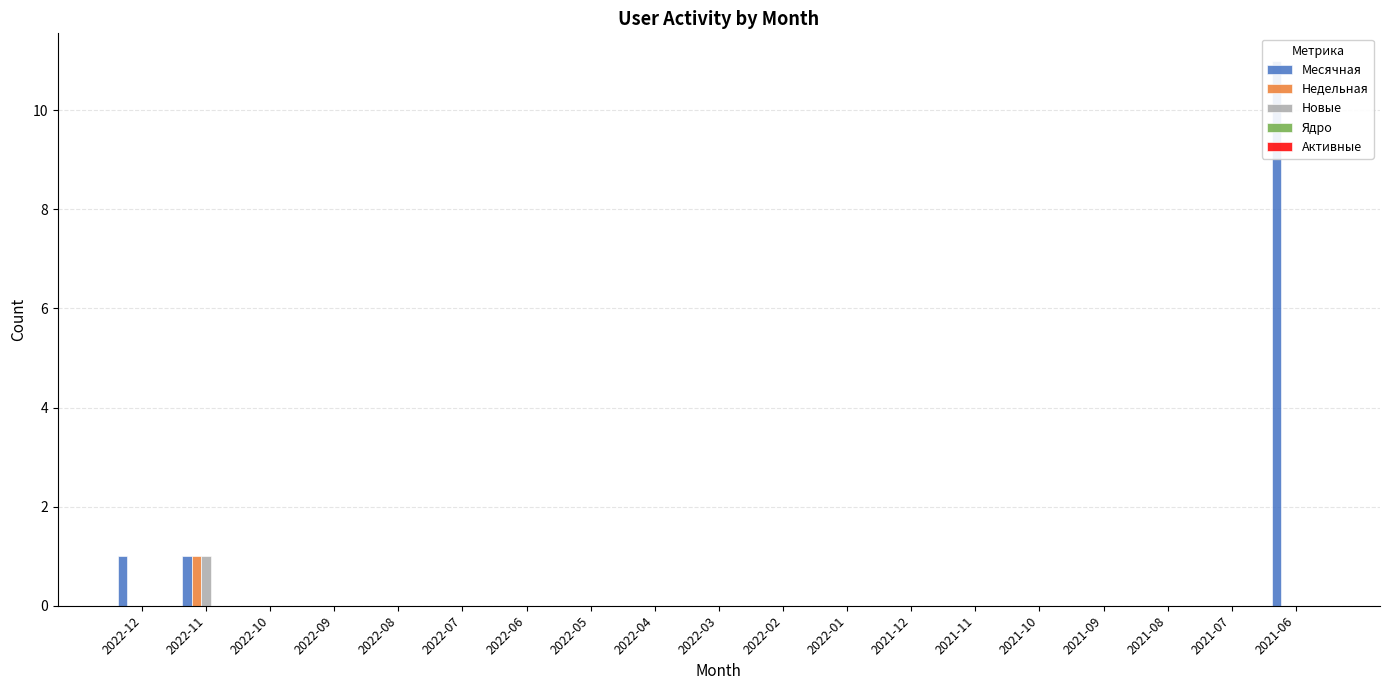

Which series has the largest total across all categories?

Месячная